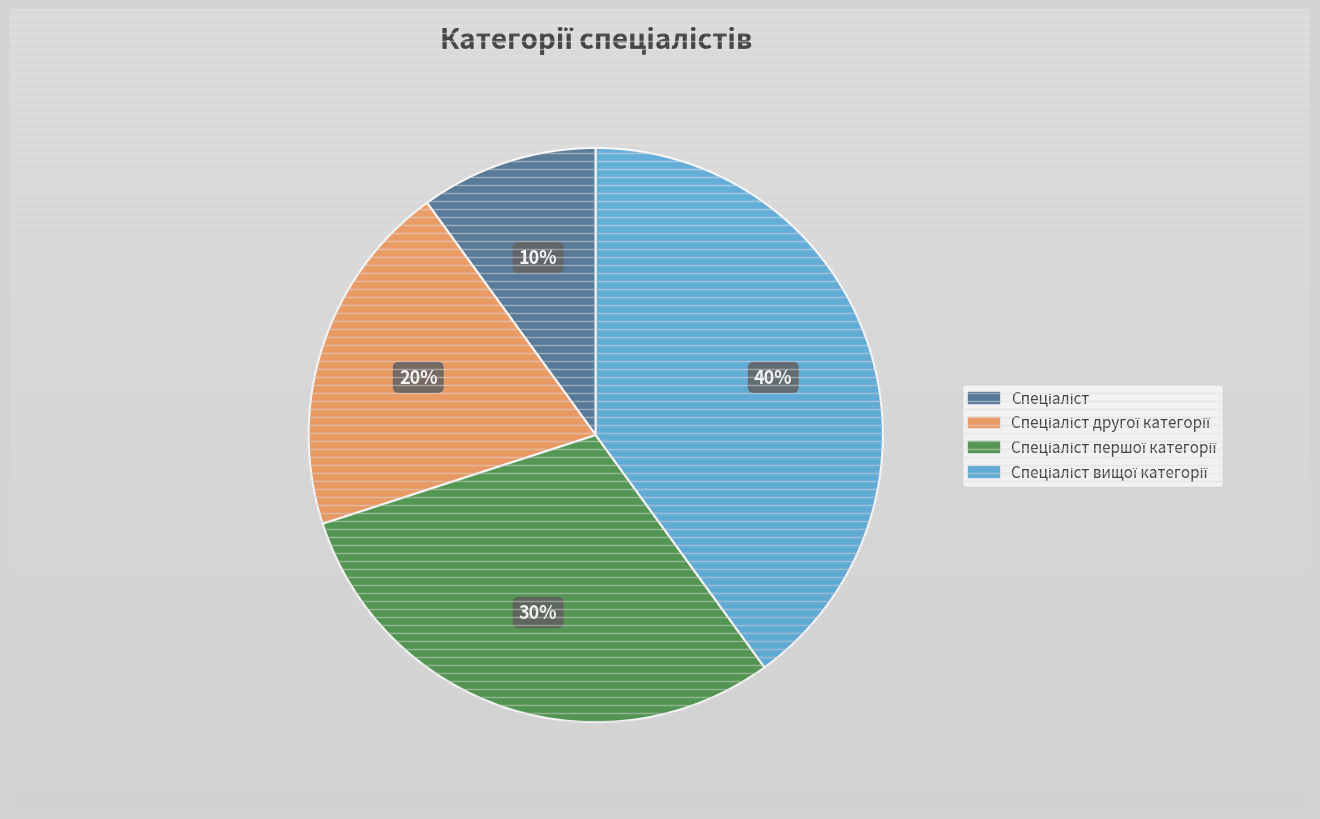

Does any single category account for the majority?

No